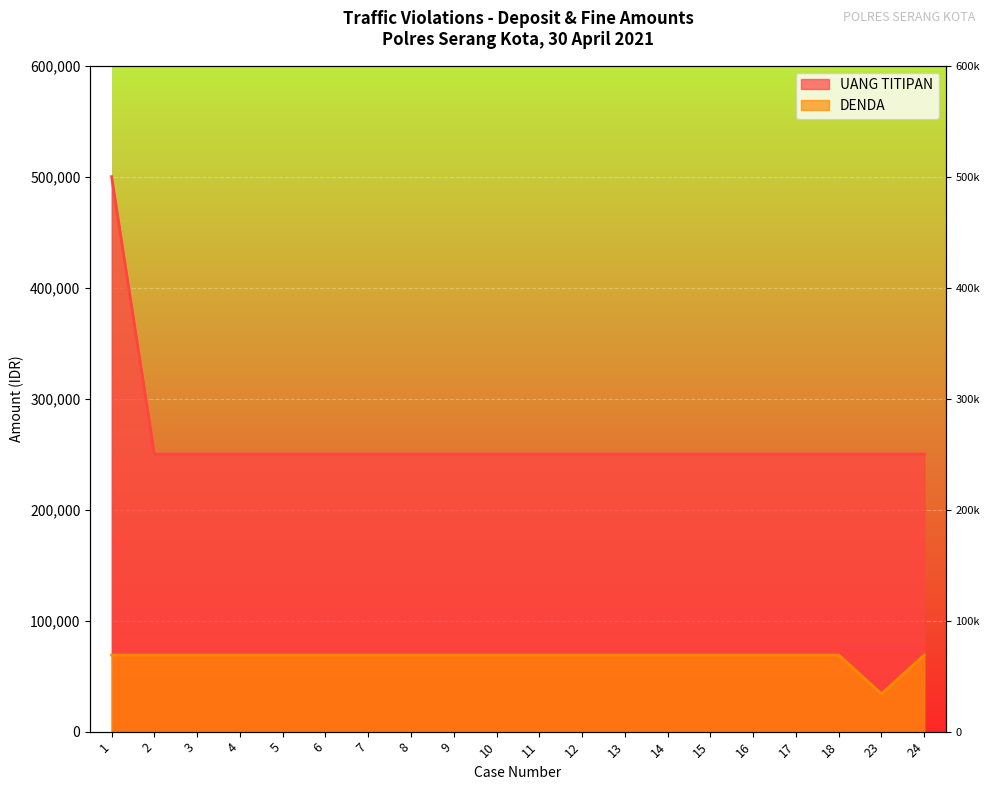

How many data points in DENDA are less than 69000?

1